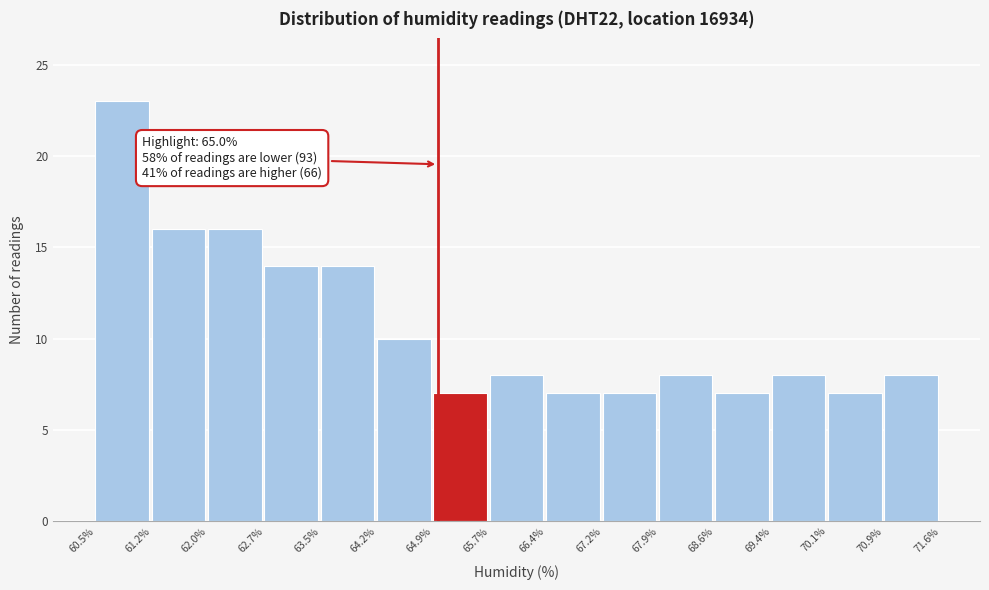

Which range on the x-axis has the tallest bar?

60.5% to 61.2%